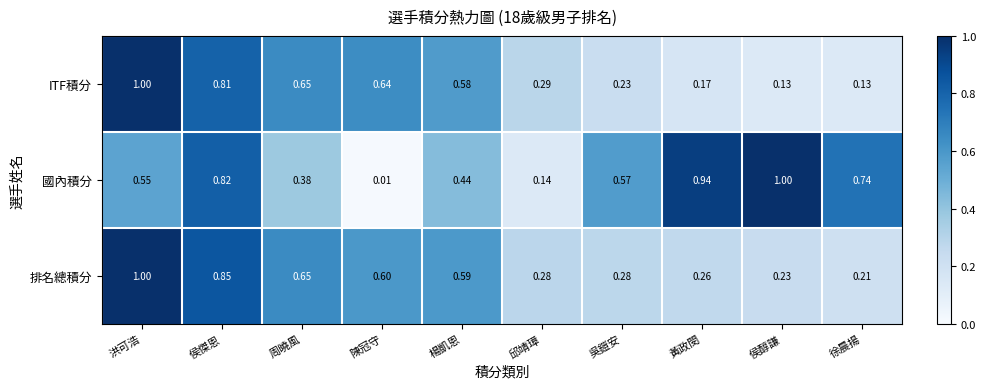

Which series has the widest spread of values?

國內積分